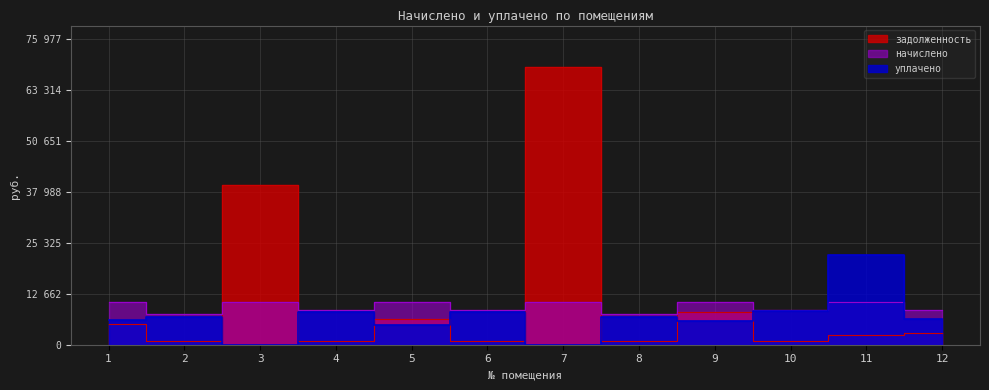

Between which two adjacent categories do задолженность and начислено first intersect?

2 and 3